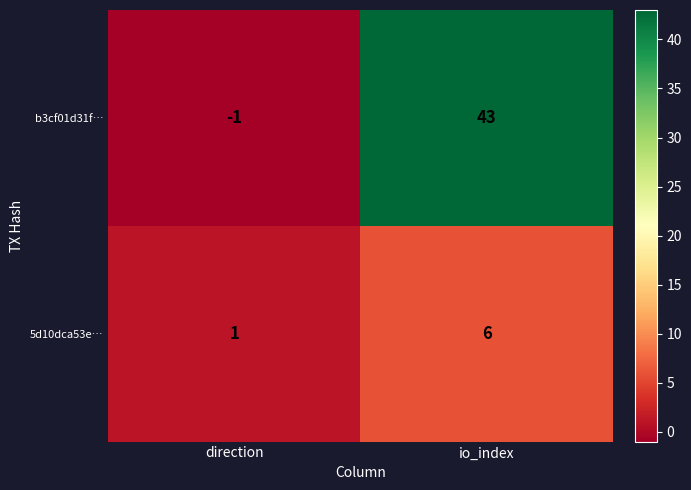

Where is 5d10dca53e… nearest to the value 3?

direction